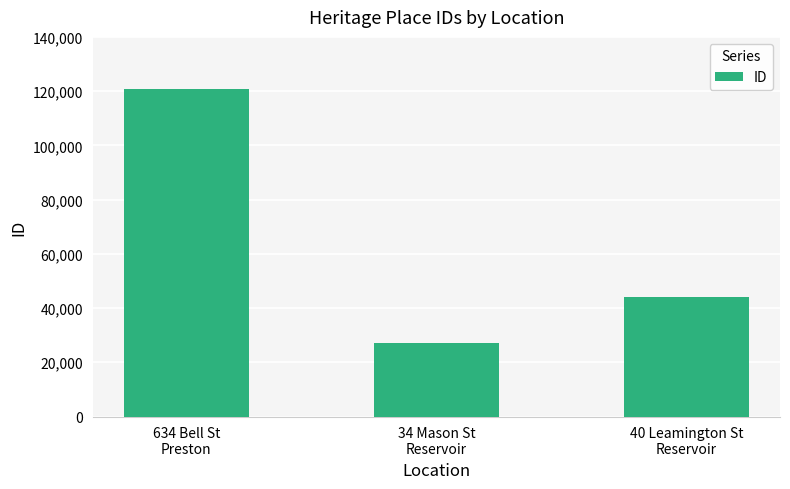

Reading right to left, what are all the values shown in this chart?

44211	27109	120720